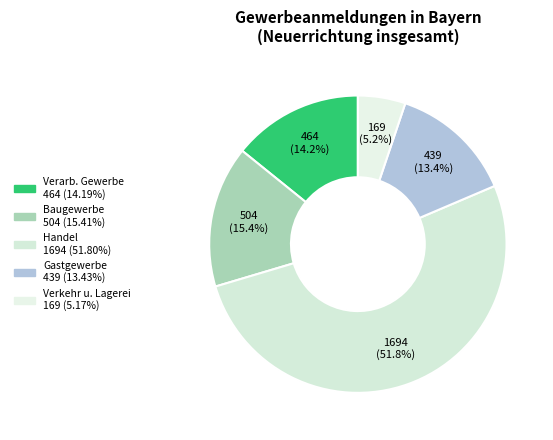

To the nearest percent, what is the average slice percentage?

20%